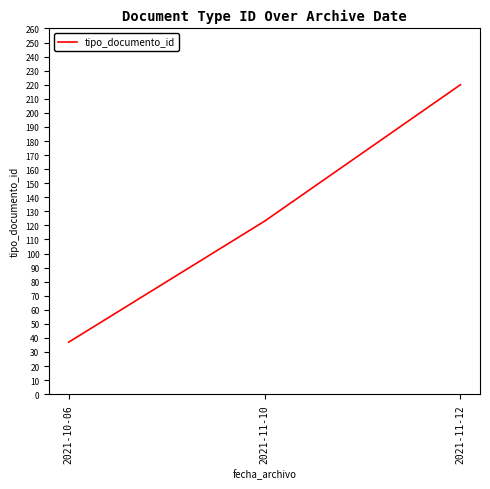

Reading right to left, transcribe all the data shown in this chart.

220	123	37